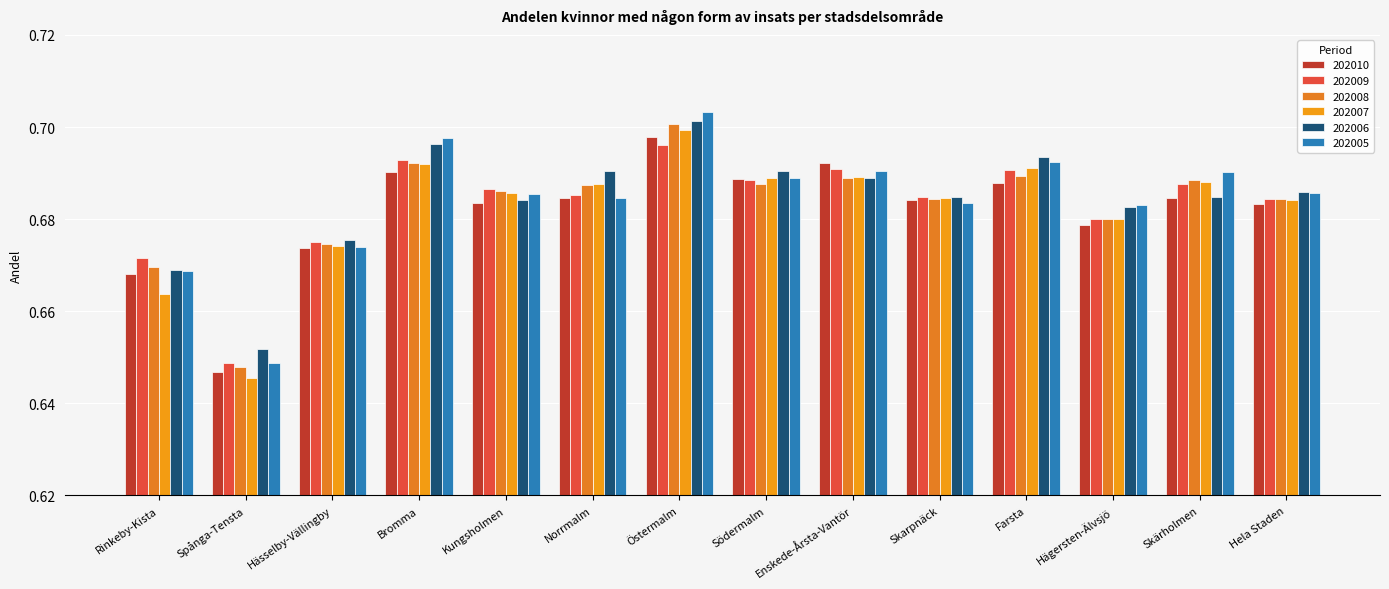

Is it true that 202010 equals 0.7 at Farsta?

True